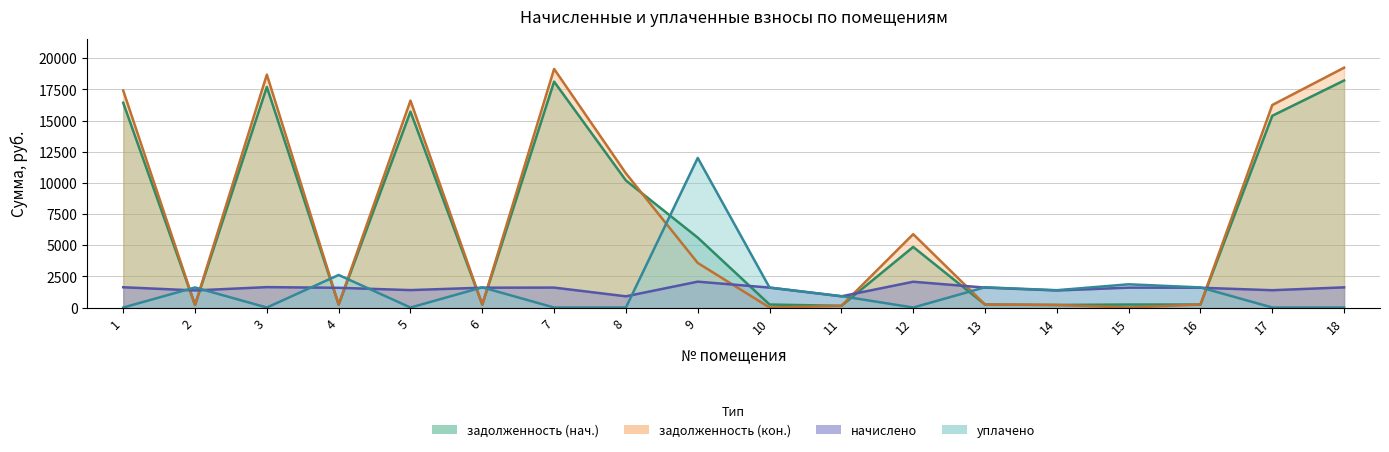

What is the lowest value of the начислено series?

899.2